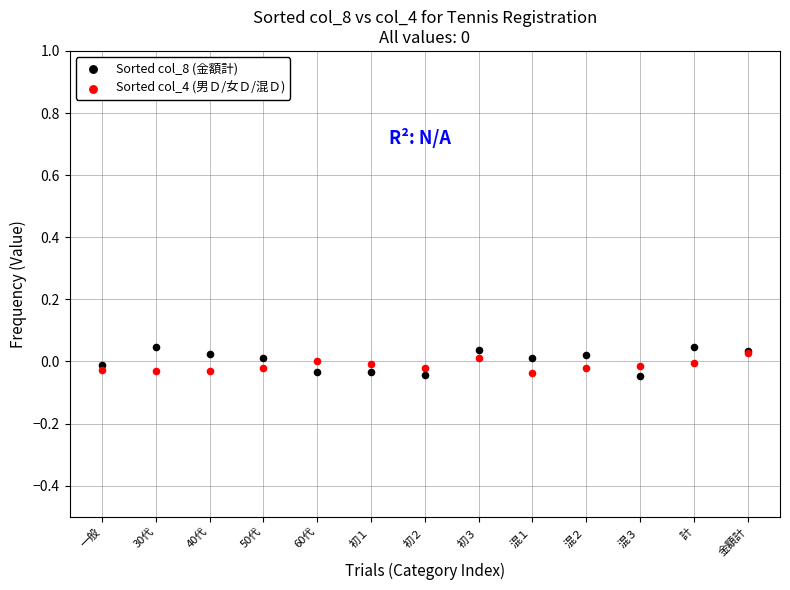

What are all the series names shown in the legend?

Sorted col_8 (金額計), Sorted col_4 (男Ｄ/女Ｄ/混Ｄ)